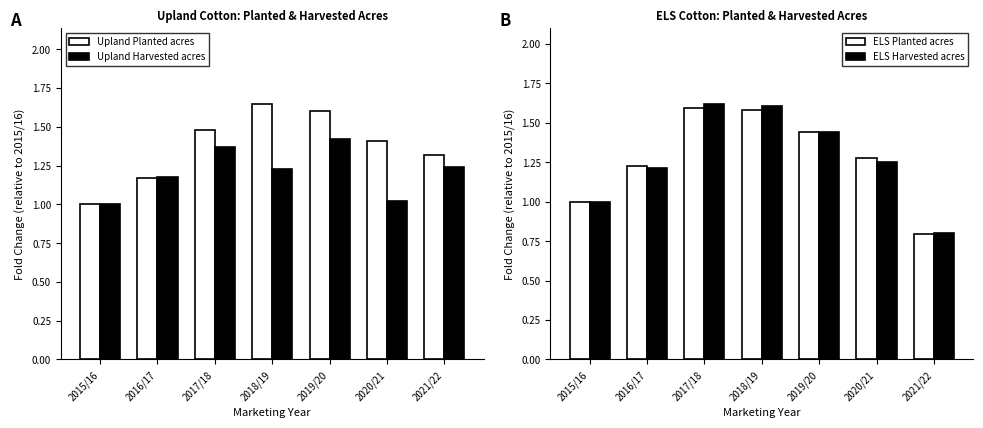

At which label does Upland Planted acres reach its minimum?

2015/16